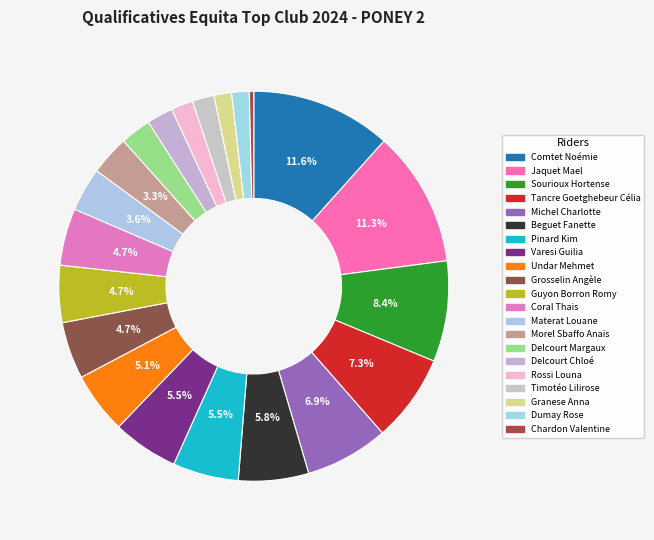

What is the change in value from Grosselin Angèle to Materat Louane?

-3